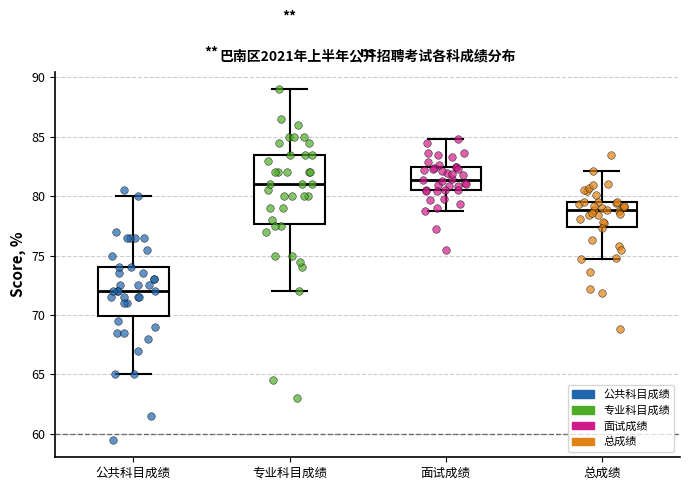

Where is the upper edge of the box for 公共科目成绩 on the y-axis? The values are not printed on the chart, so give them approximately, as read against the axis.

74.0